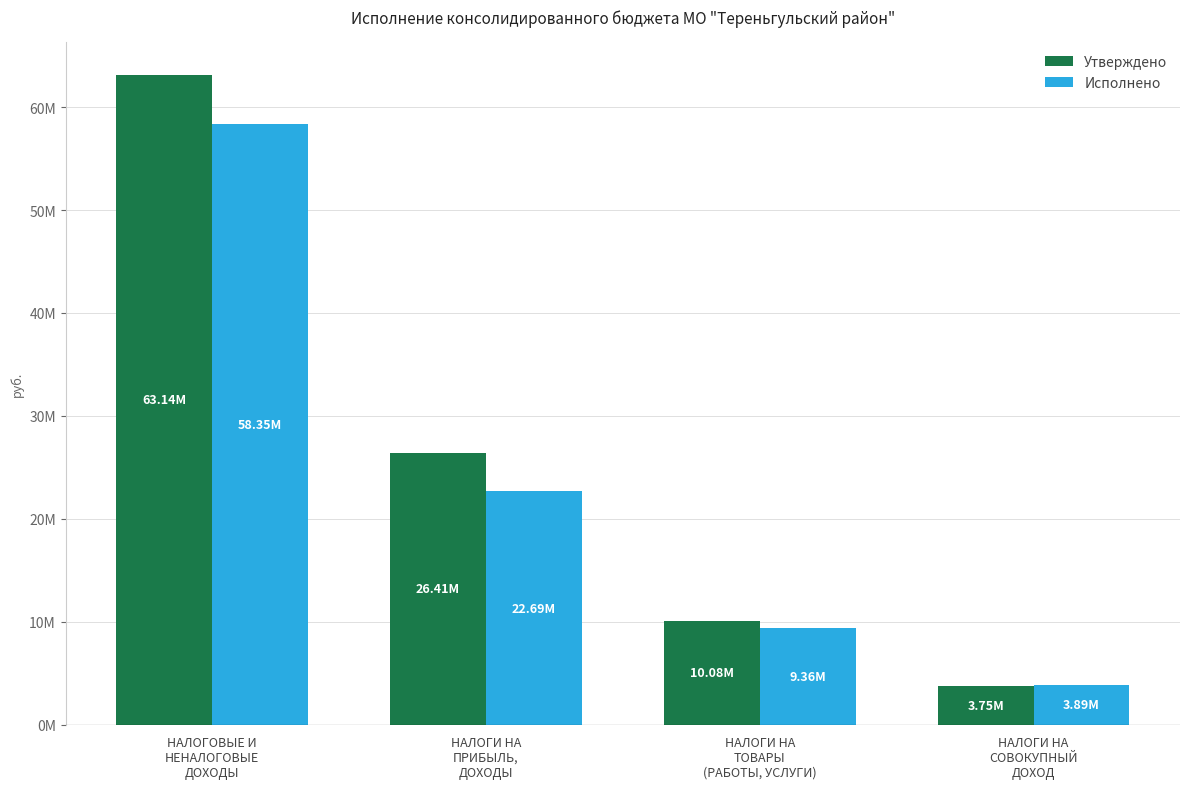

Which series has the largest total across all categories?

Утверждено